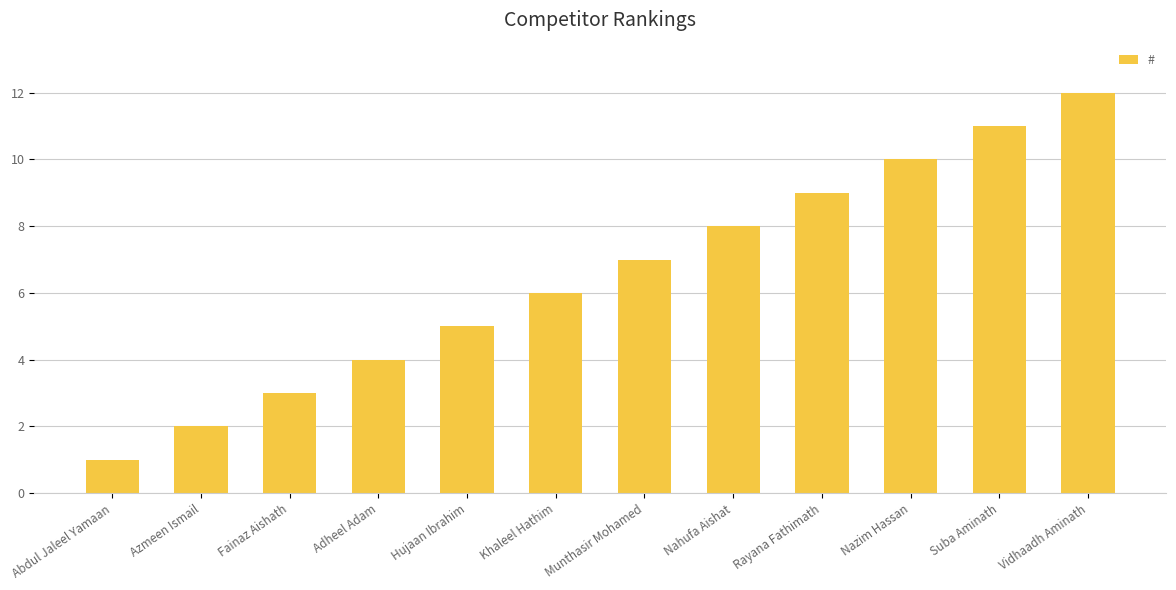

List the labels in order of value, largest first.

Vidhaadh Aminath, Suba Aminath, Nazim Hassan, Rayana Fathimath, Nahufa Aishat, Munthasir Mohamed, Khaleel Hathim, Hujaan Ibrahim, Adheel Adam, Fainaz Aishath, Azmeen Ismail, Abdul Jaleel Yamaan